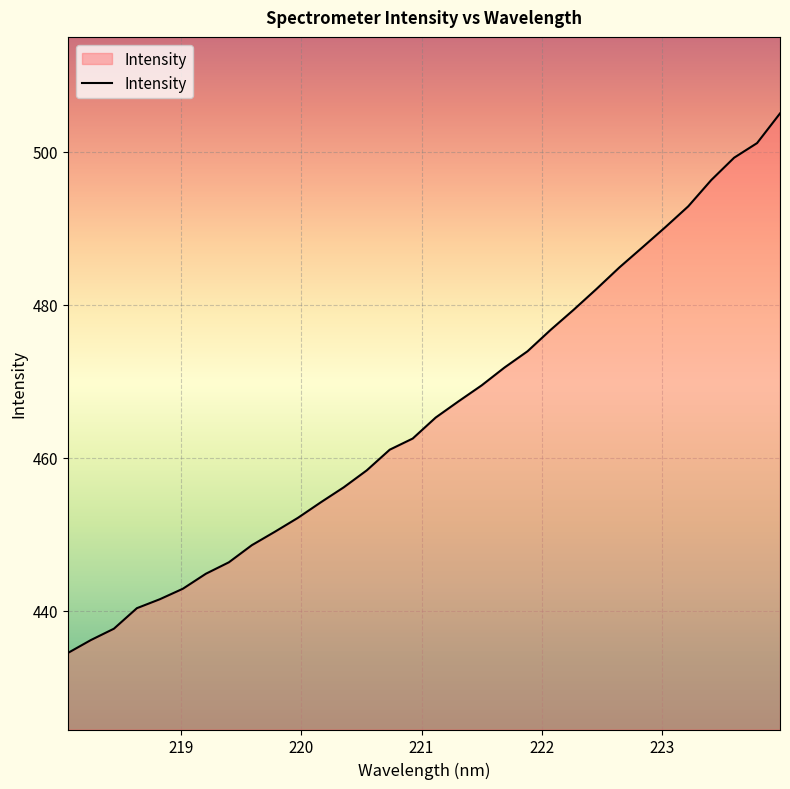

What is the greatest value displayed?

505.0